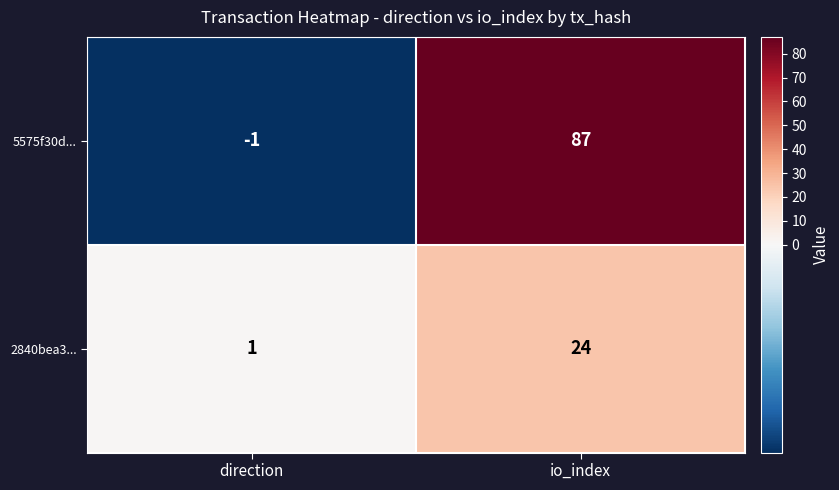

Reading right to left, what are all the values shown in this chart?

5575f30d...: 87	-1
2840bea3...: 24	1